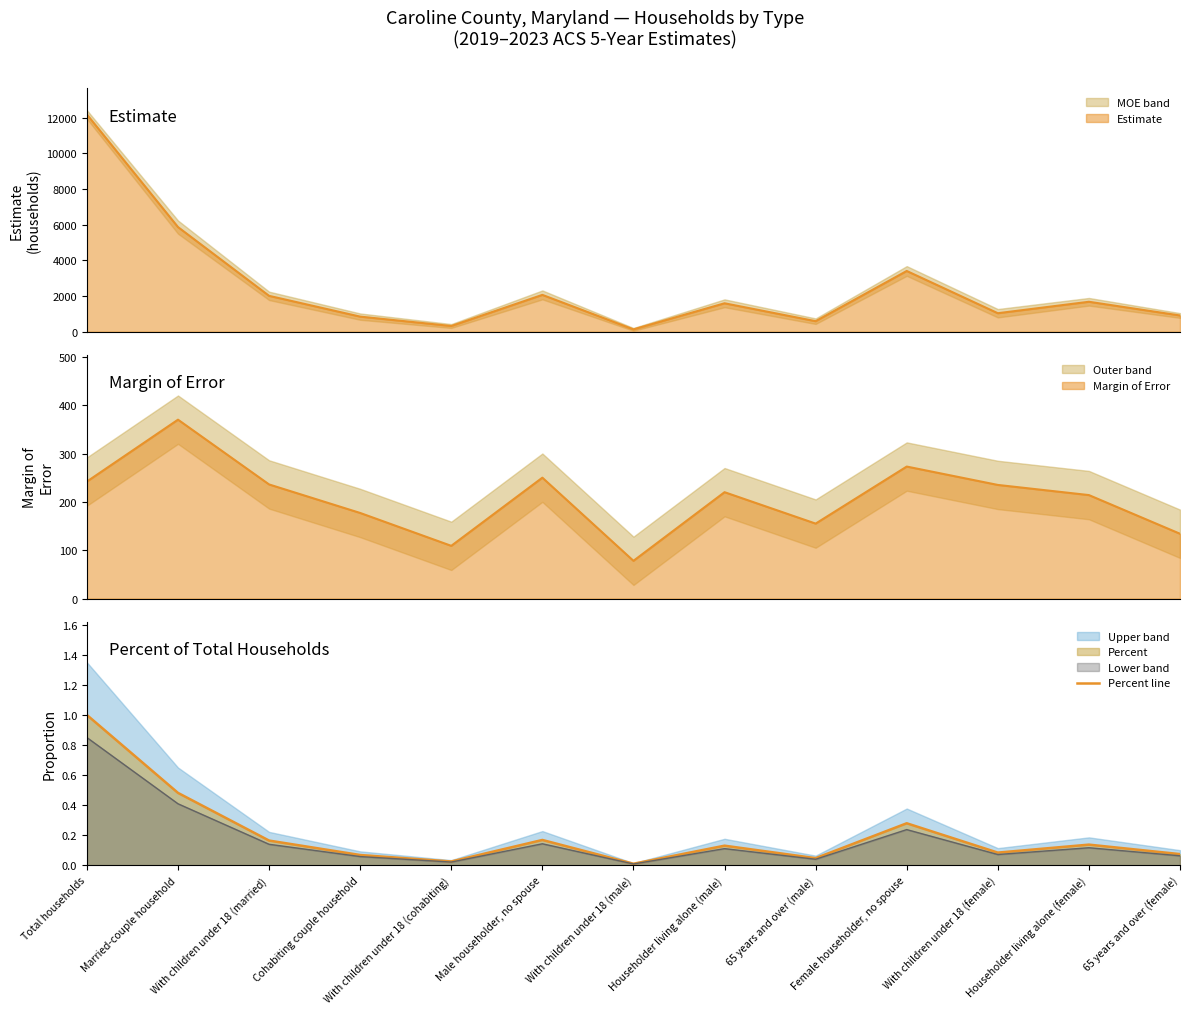

Between With children under 18 (cohabiting) and With children under 18 (married), which is larger?

With children under 18 (married)